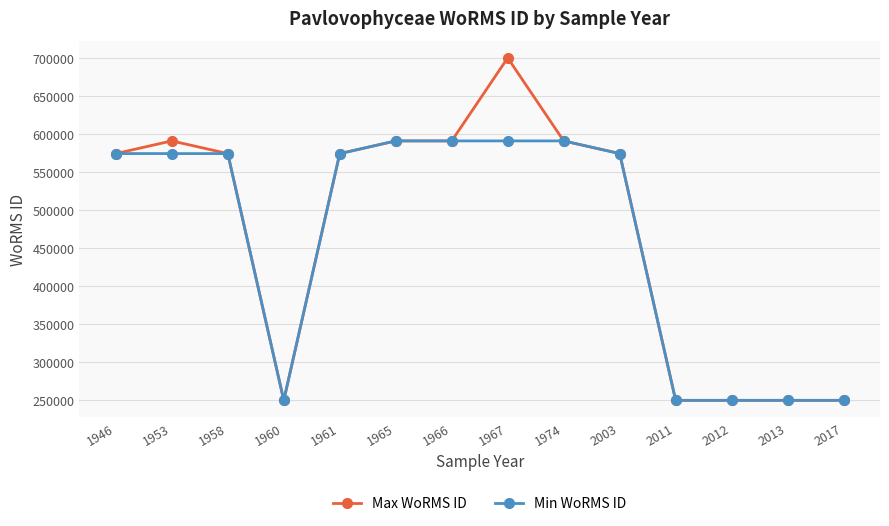

How many data points does each series have?

14